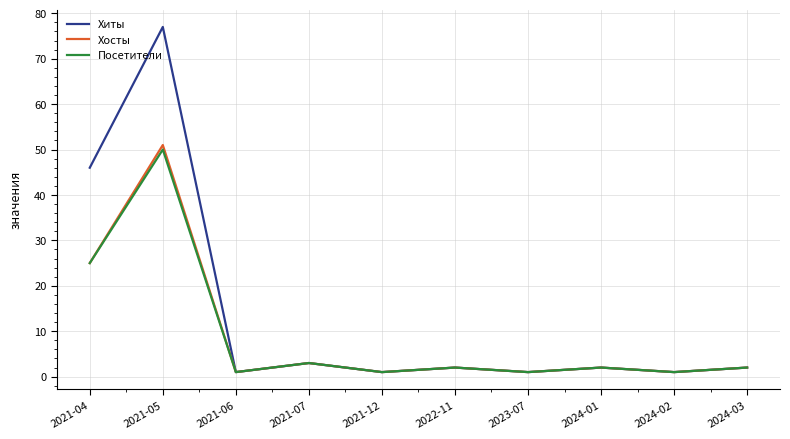

At which category is the sum across all series the highest?

2021-05